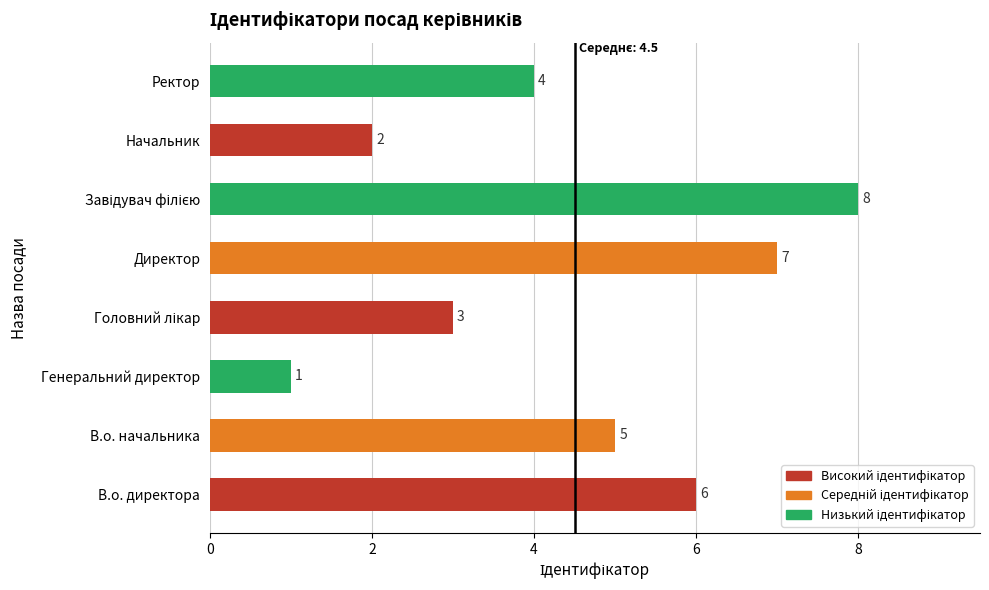

What is the maximum value shown in the chart?

8